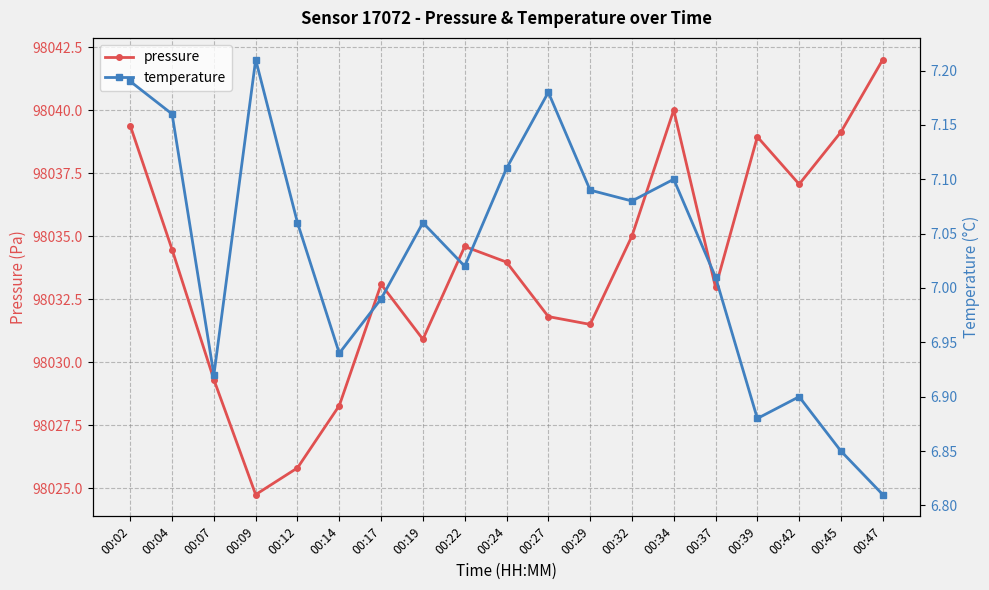

List the series in order of their peak value, highest first.

pressure, temperature